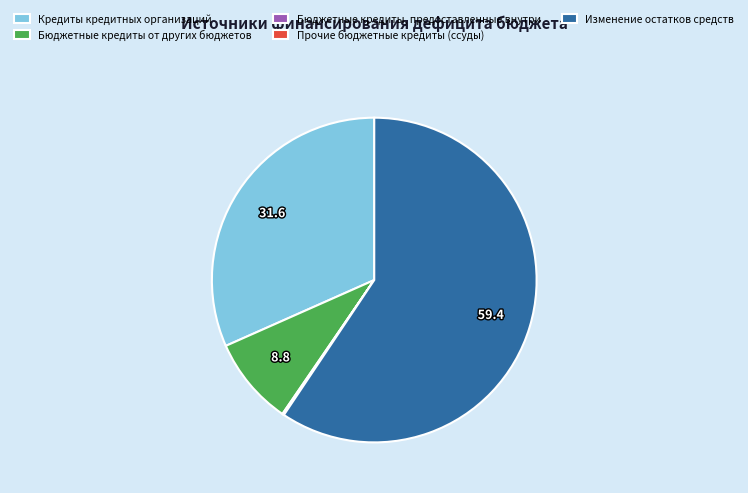

Is the sum of Бюджетные кредиты от других бюджетов and Изменение остатков средств greater than half?

Yes